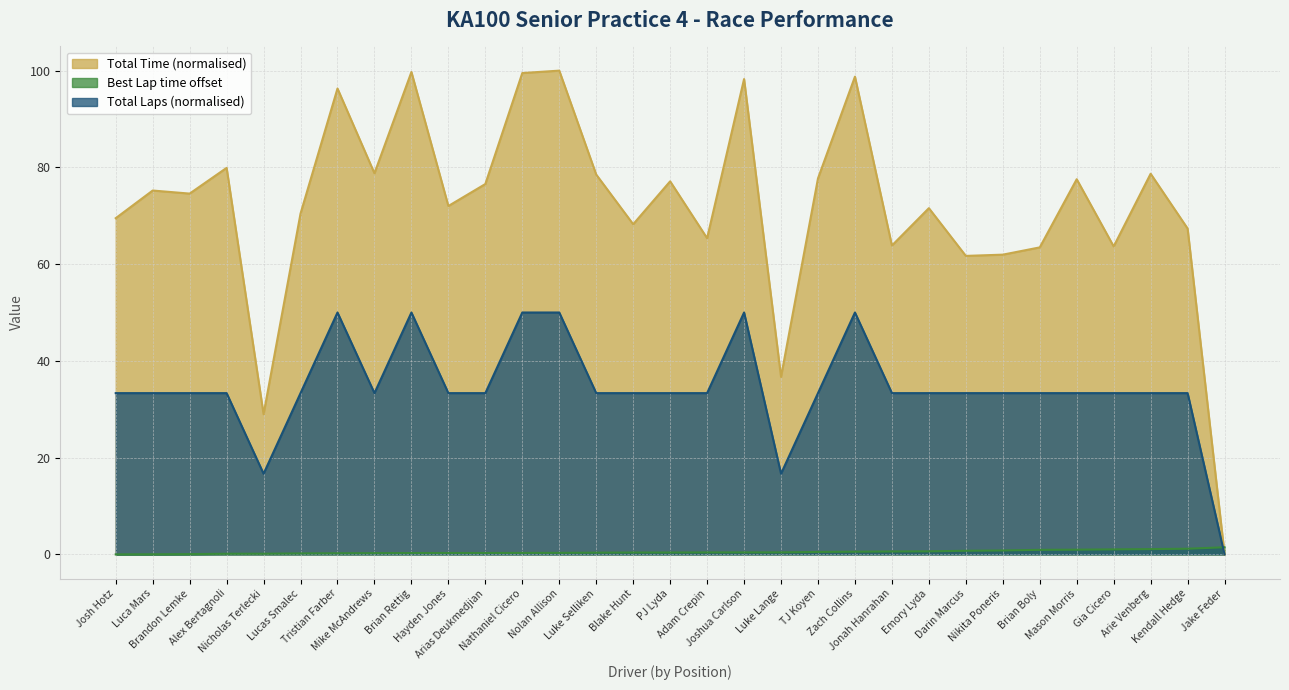

In Total Time, how many points are lower than both neighbors (excluding endpoints)?

10